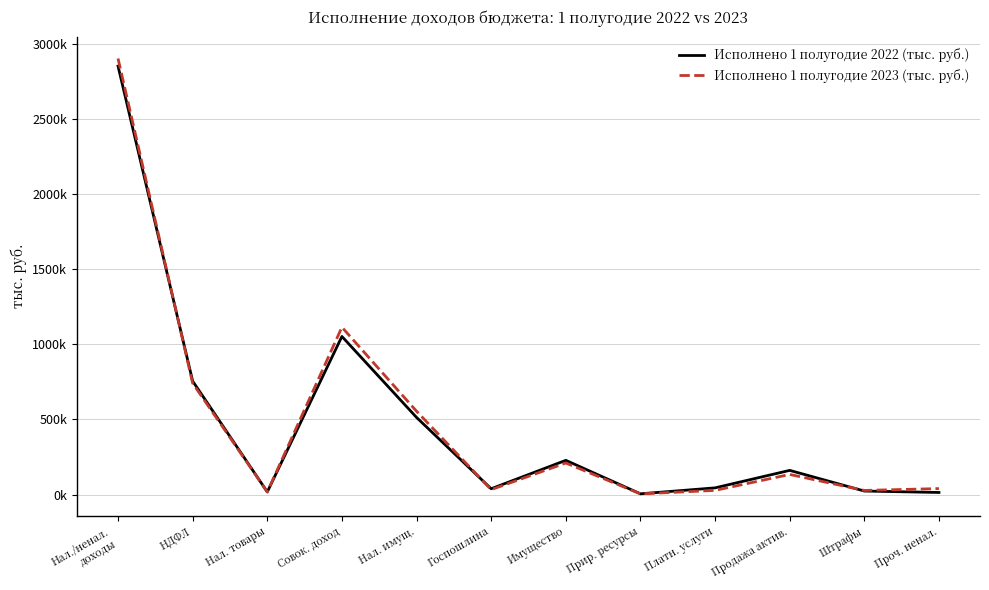

What is the minimum value shown in the chart?

4497